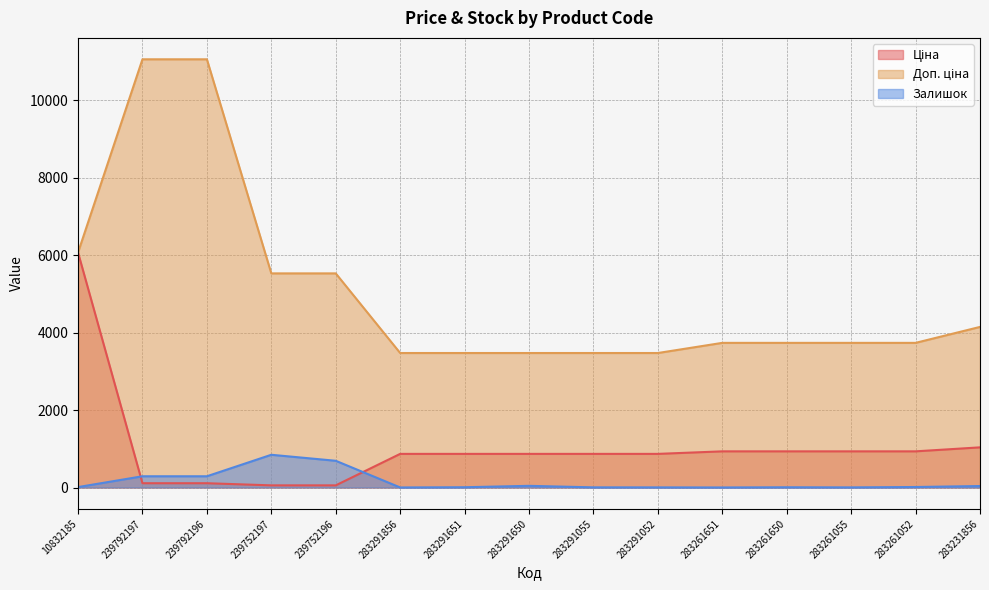

Where does the Ціна series first go above 868?

10832185